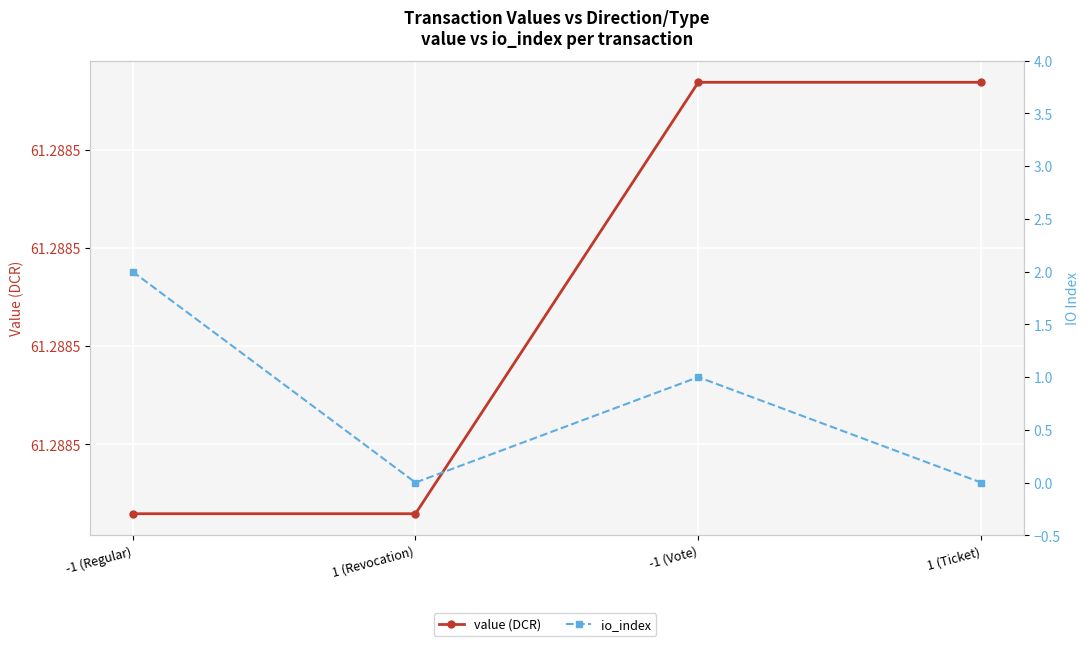

At which category does the chart reach its peak across all series?

-1 (Vote)